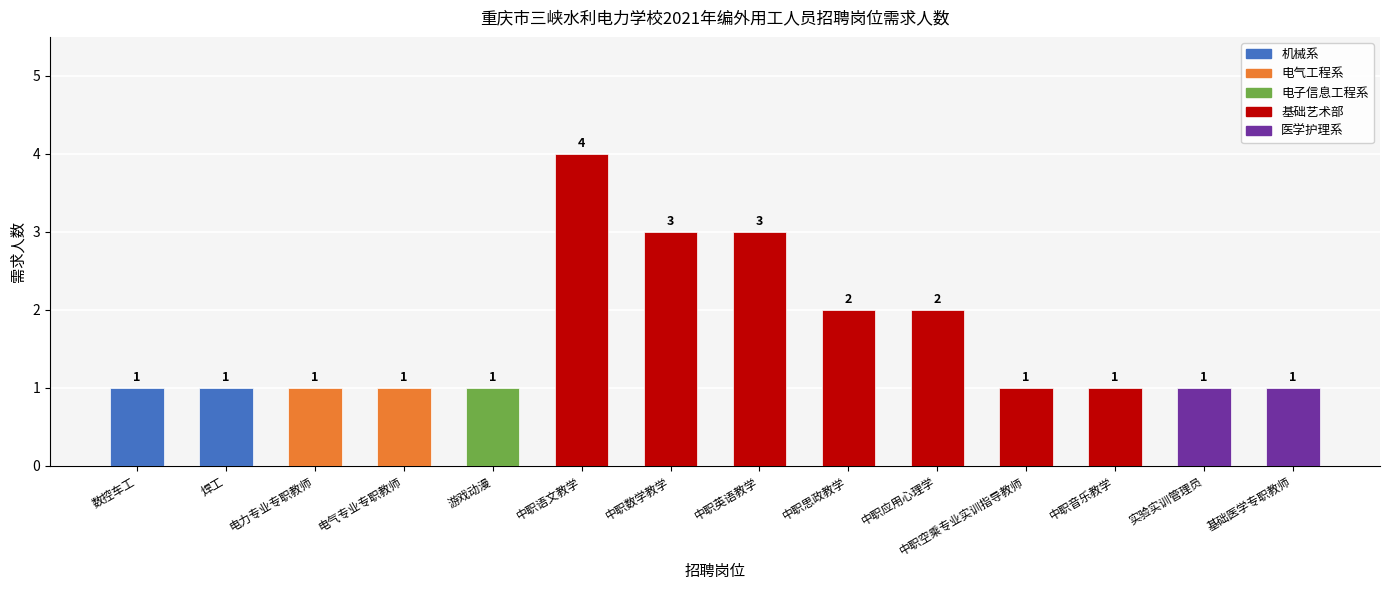

Reading left to right, transcribe all the data shown in this chart.

数控车工=1	焊工=1	电力专业专职教师=1	电气专业专职教师=1	游戏动漫=1	中职语文教学=4	中职数学教学=3	中职英语教学=3	中职思政教学=2	中职应用心理学=2	中职空乘专业实训指导教师=1	中职音乐教学=1	实验实训管理员=1	基础医学专职教师=1